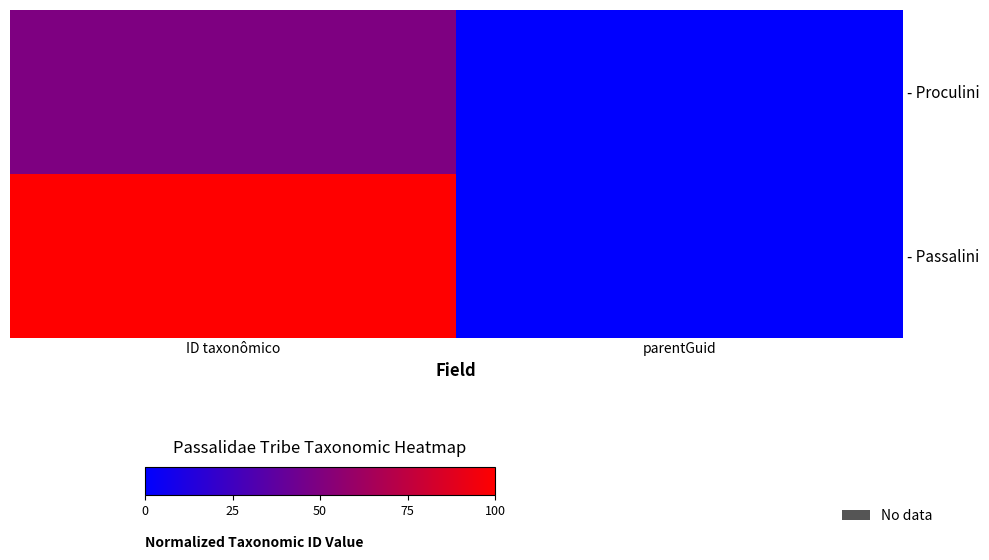

Between ID taxonômico and parentGuid, which series saw the biggest shift?

- Passalini